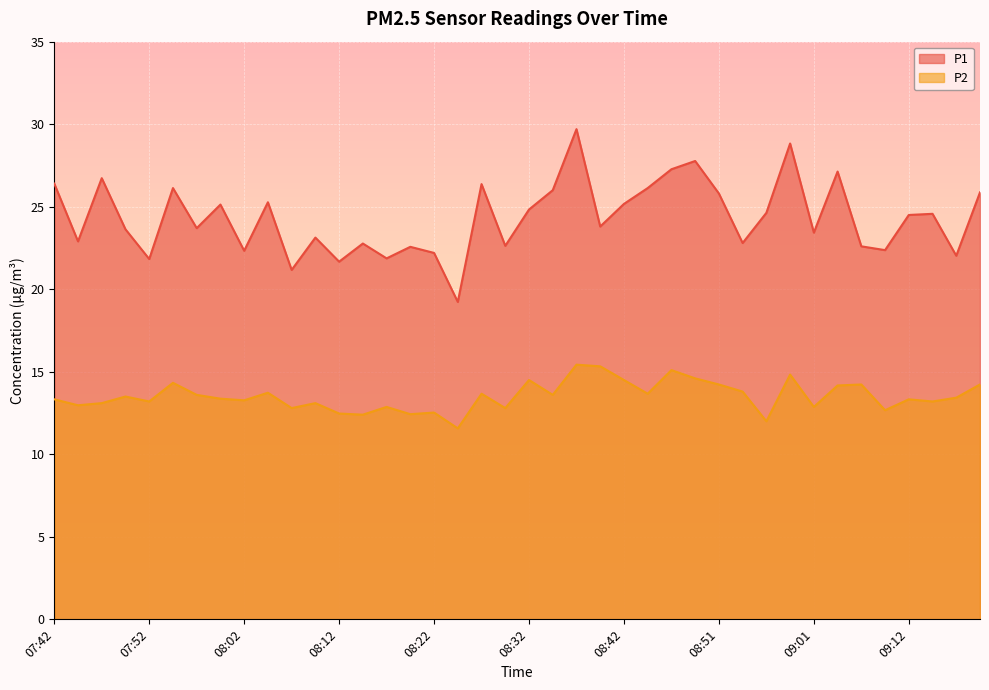

In P2, how many points are lower than both neighbors (excluding endpoints)?

14